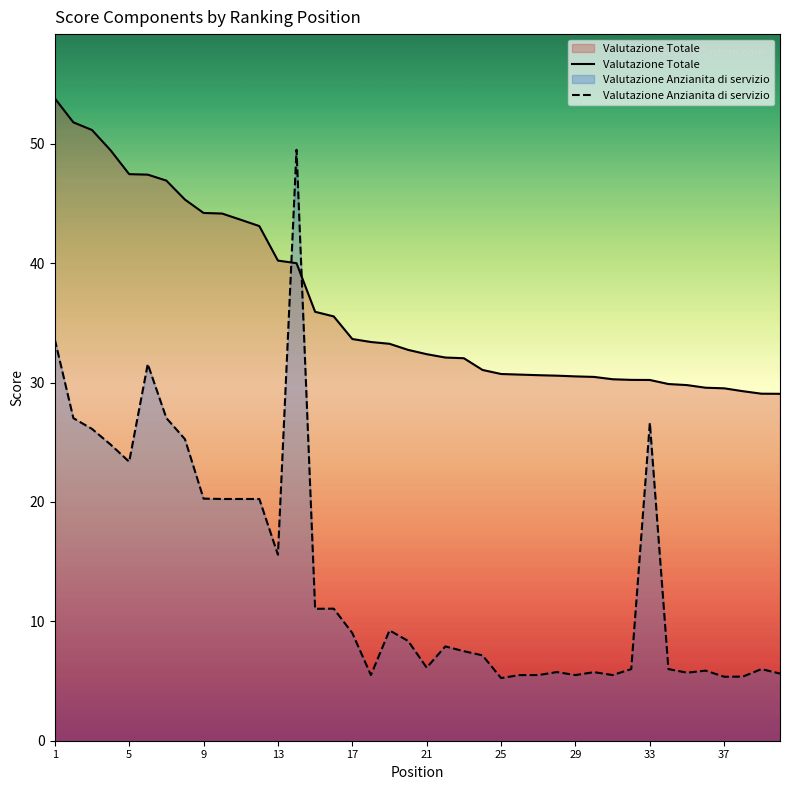

List the series in order of their peak value, highest first.

Valutazione Totale, Valutazione Anzianita di servizio